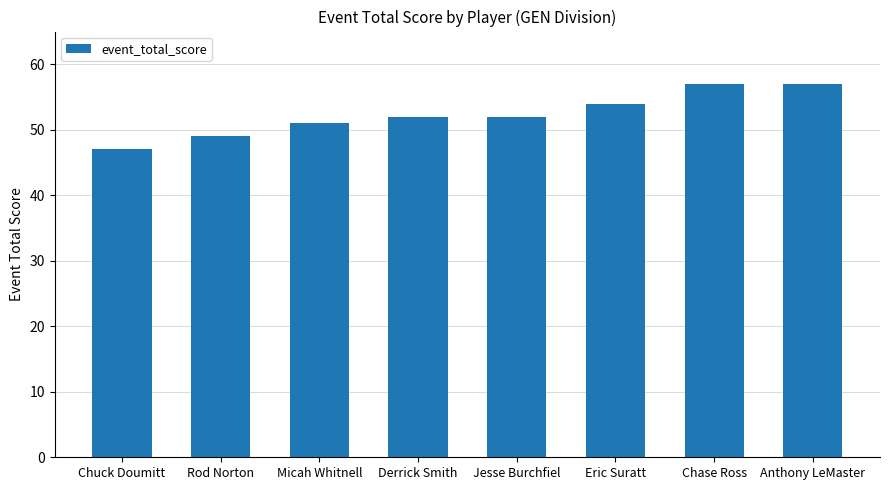

Count the number of data series in this chart.

1